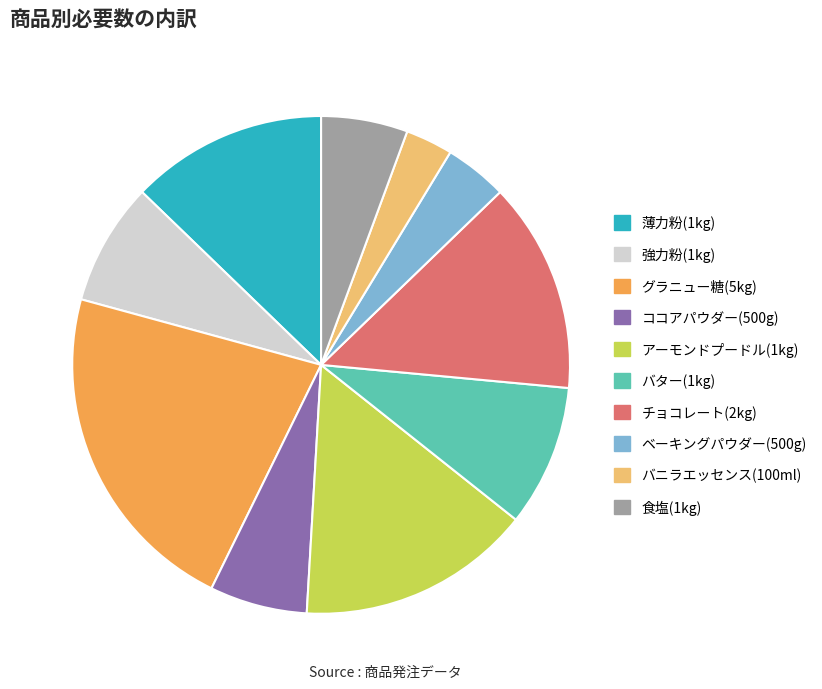

Is バニラエッセンス(100ml) the majority of the pie?

No